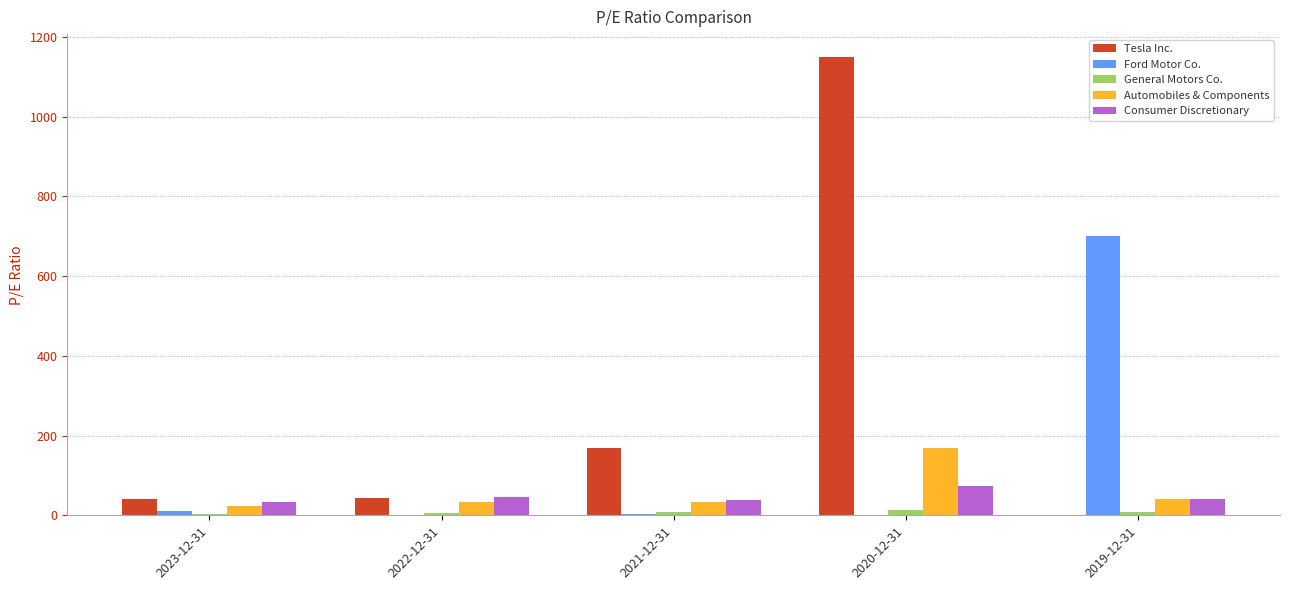

Which series changed the most between 2023-12-31 and 2021-12-31?

Tesla Inc.